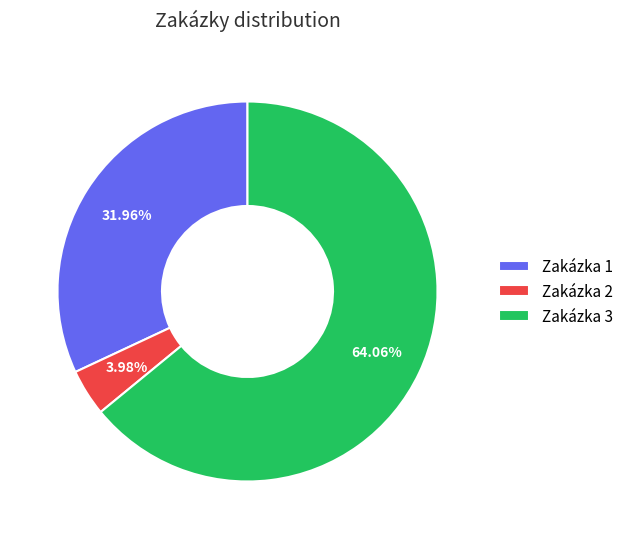

The Zakázka 2 slice represents 4% of the pie. True or false?

True